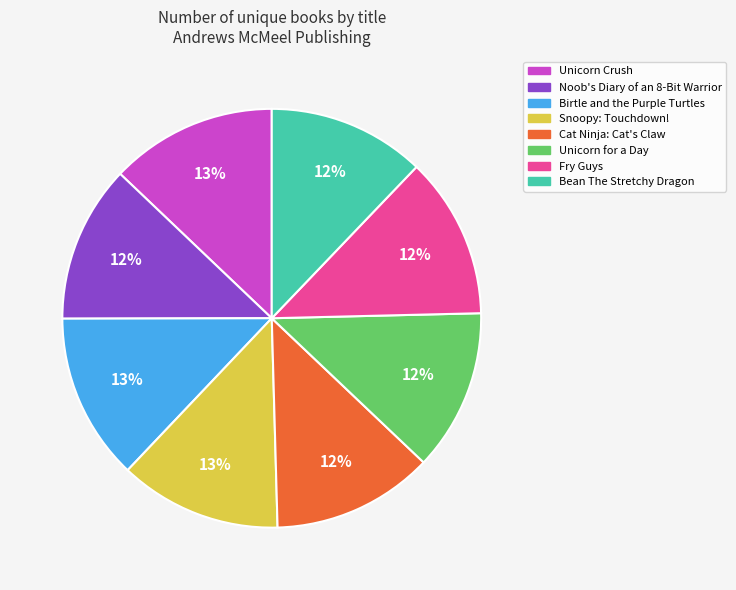

To the nearest percent, what is the combined percentage of Snoopy: Touchdown! and Noob's Diary of an 8-Bit Warrior?

25%